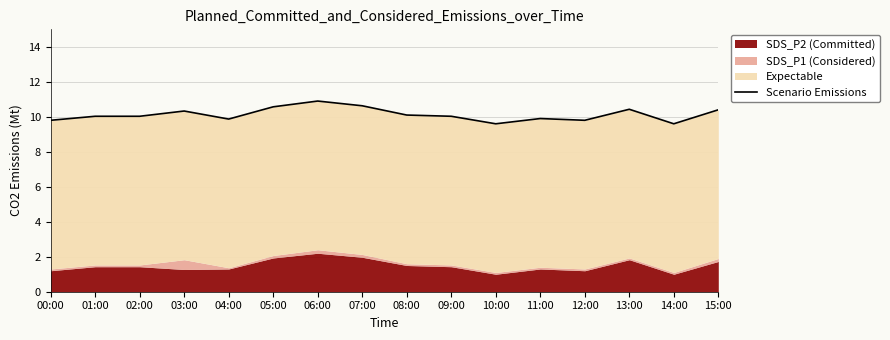

List the labels in order of value, largest first.

06:00, 07:00, 05:00, 13:00, 15:00, 03:00, 08:00, 01:00, 02:00, 09:00, 11:00, 04:00, 00:00, 12:00, 10:00, 14:00